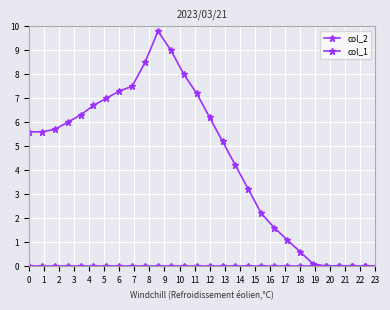

Does the chart have visible grid lines?

Yes